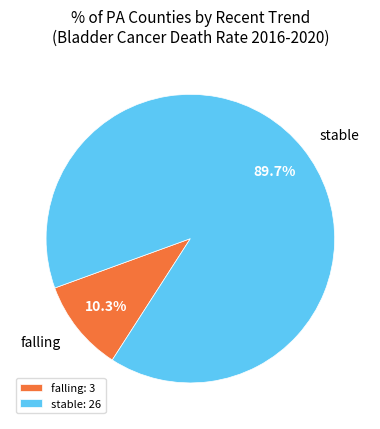

To the nearest percent, what percentage of the pie is stable?

90%